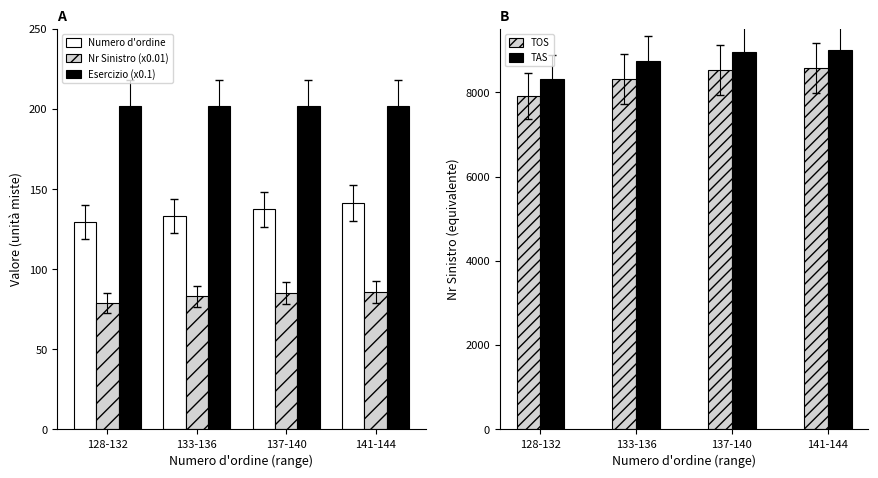

At which category is the sum across all series the highest?

141-144